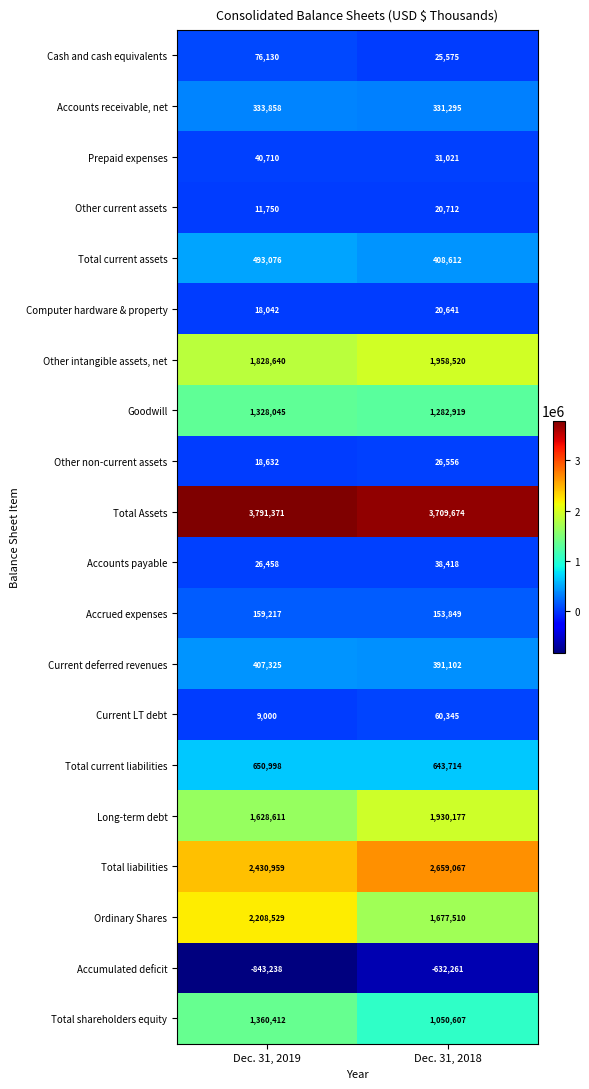

What is the average value of the Accrued expenses series?

156533